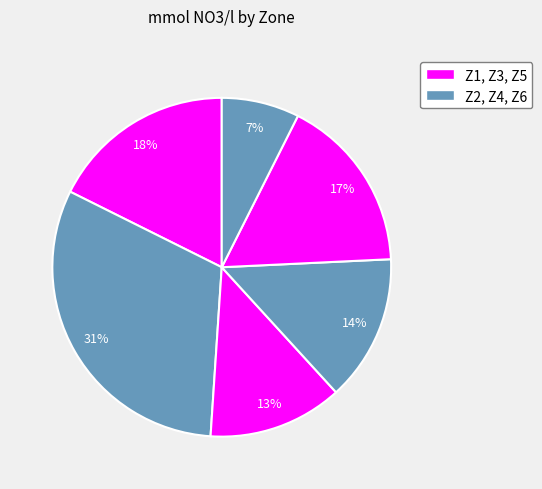

How many segments does this pie chart have?

6